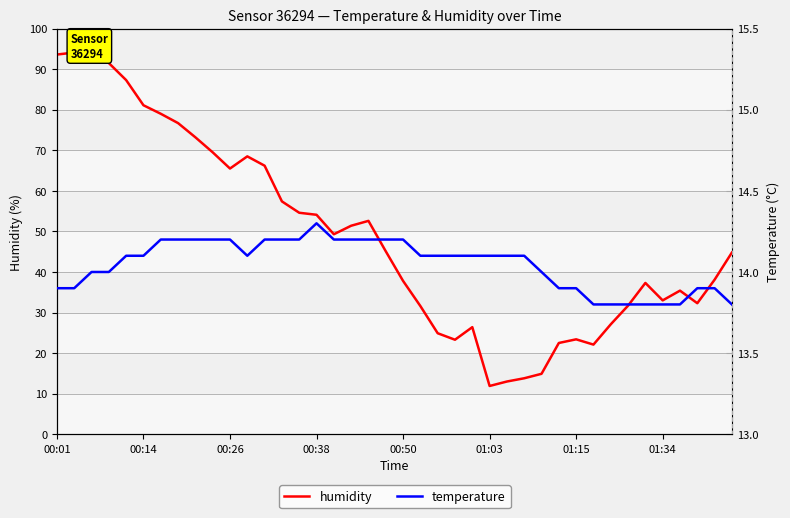

What is the total value across all series at 39?

58.6